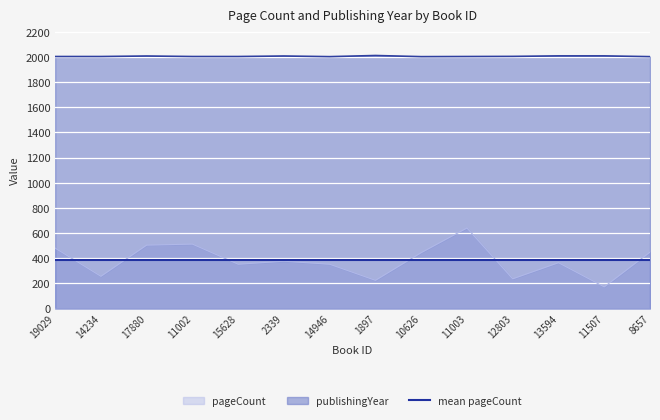

Which label corresponds to the smallest value in the chart?

11507